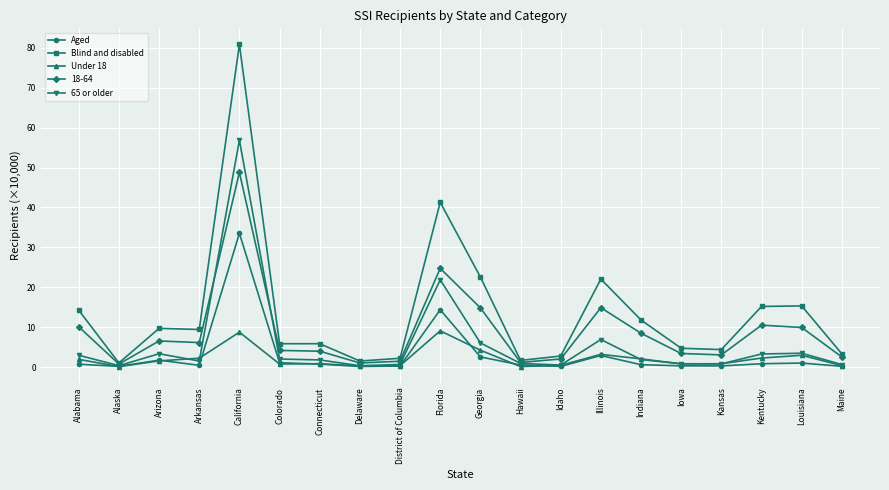

Where is the first local minimum for 65 or older?

Alaska